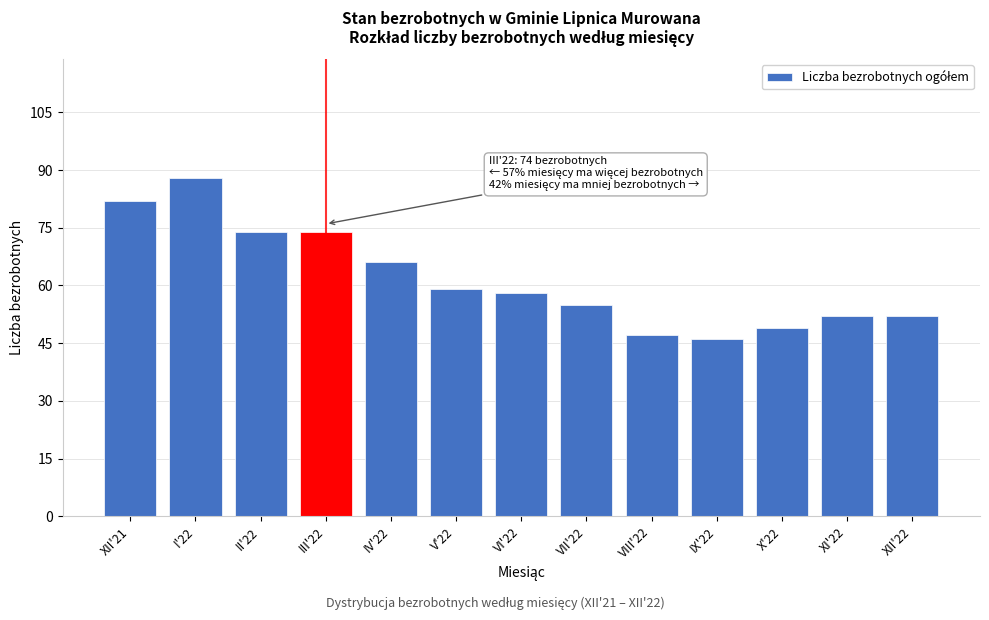

Reading left to right, transcribe all the data shown in this chart.

XII'21=82	I'22=88	II'22=74	III'22=74	IV'22=66	V'22=59	VI'22=58	VII'22=55	VIII'22=47	IX'22=46	X'22=49	XI'22=52	XII'22=52